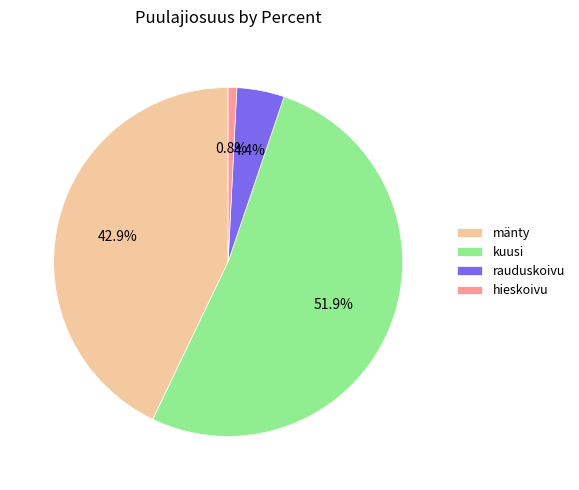

How many segments does this pie chart have?

4